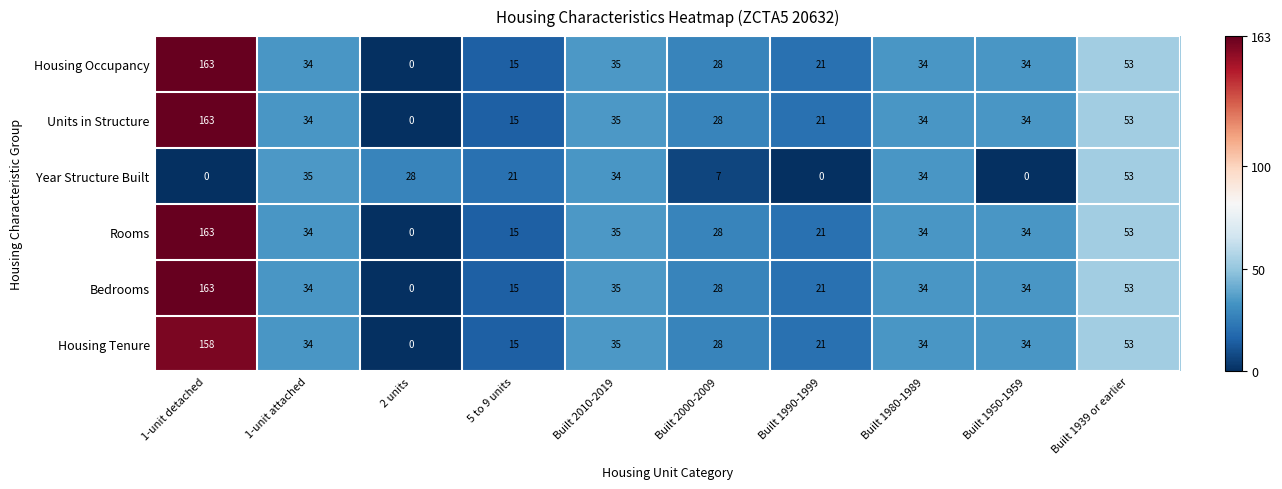

At which label does Housing Tenure reach its peak?

1-unit detached